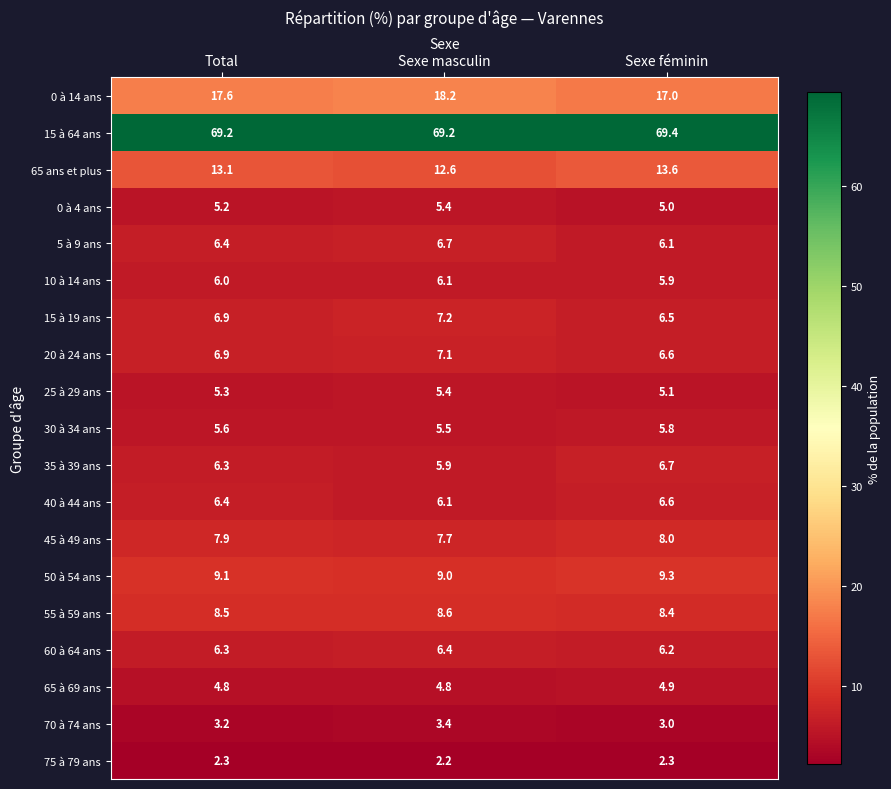

Is it true that 60 à 64 ans equals 11.4 at Sexe masculin?

False